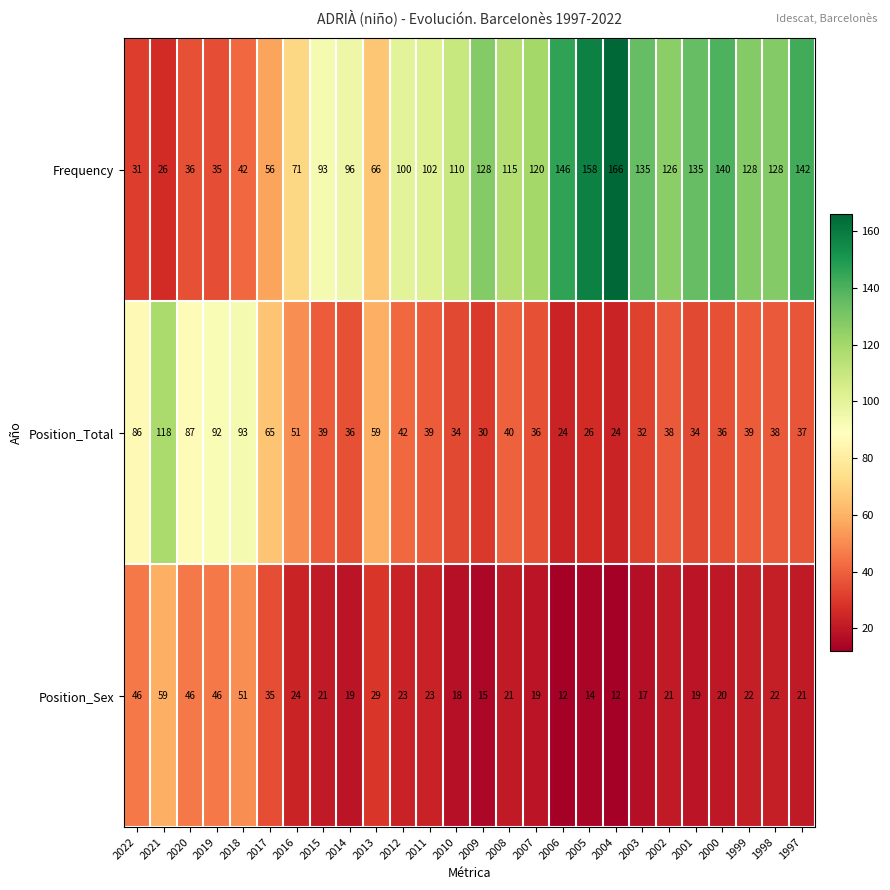

The Position_Total series shows 24 at 2004. True or false?

True